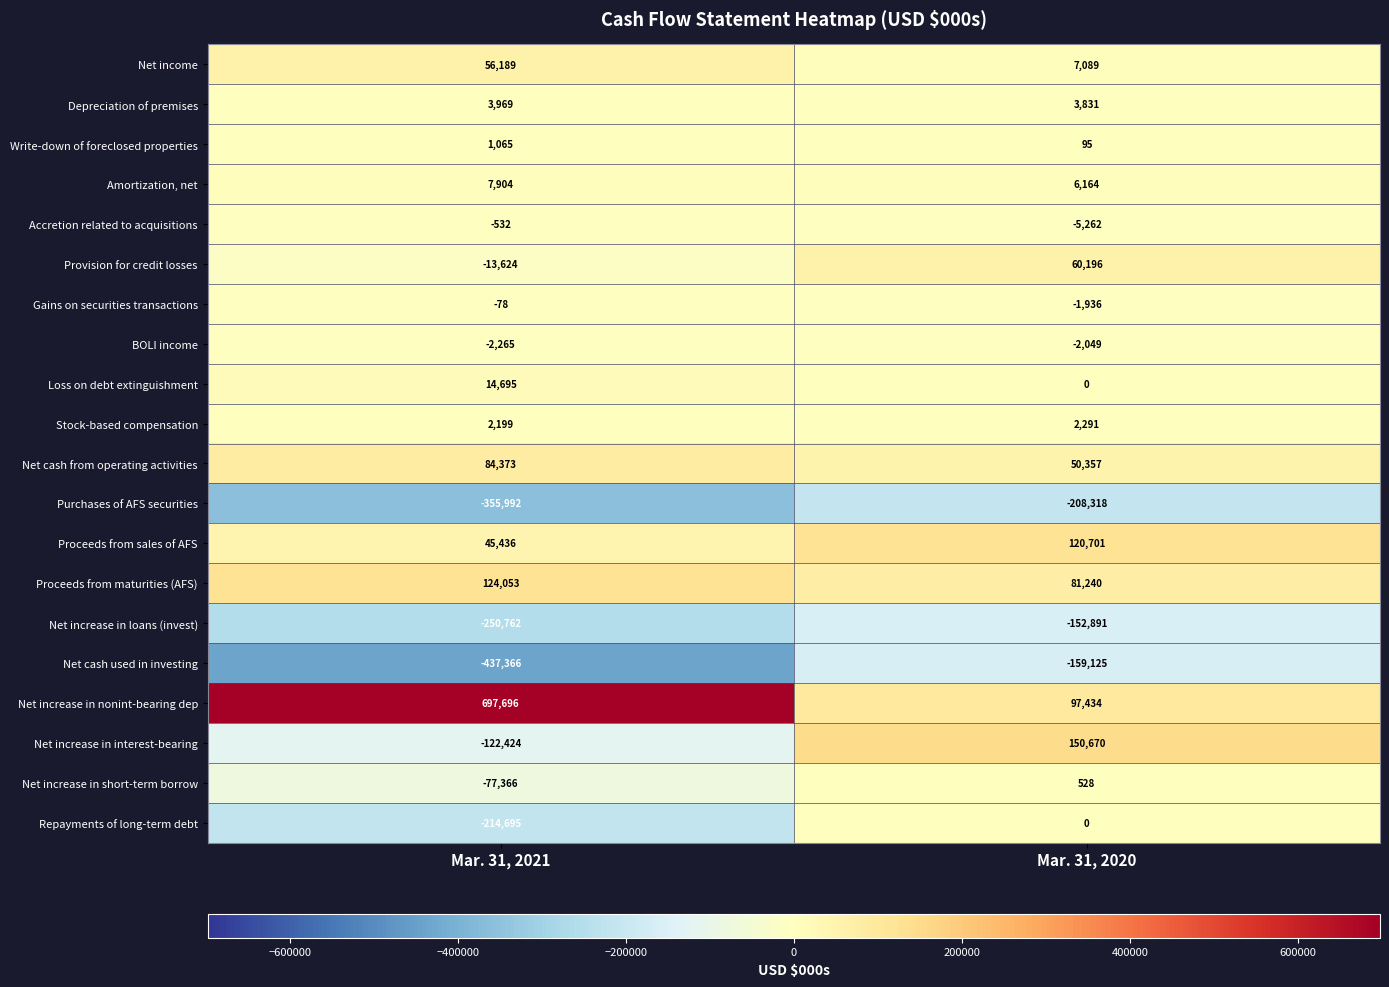

Rank the series at Mar. 31, 2021 from lowest to highest value.

Net cash used in investing, Purchases of AFS securities, Net increase in loans (invest), Repayments of long-term debt, Net increase in interest-bearing, Net increase in short-term borrow, Provision for credit losses, BOLI income, Accretion related to acquisitions, Gains on securities transactions, Write-down of foreclosed properties, Stock-based compensation, Depreciation of premises, Amortization, net, Loss on debt extinguishment, Proceeds from sales of AFS, Net income, Net cash from operating activities, Proceeds from maturities (AFS), Net increase in nonint-bearing dep